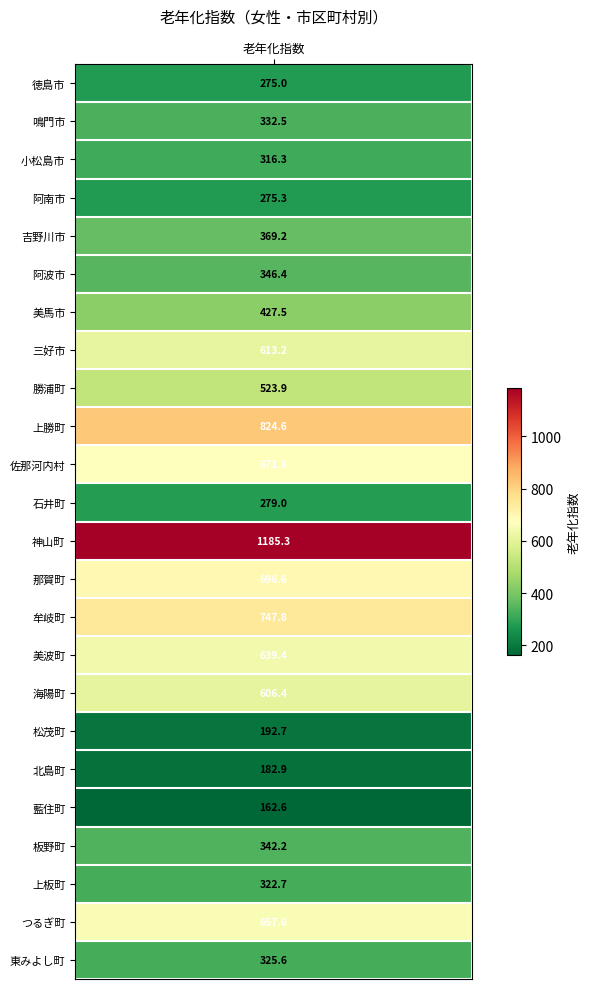

What is the difference between the maximum and minimum values?

1022.7